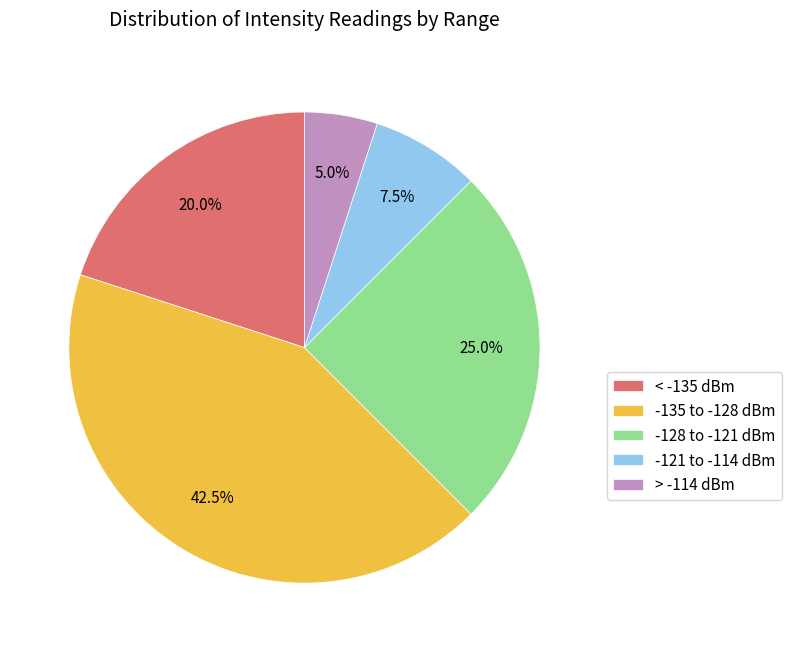

Rank the categories by value from lowest to highest.

> -114 dBm, -121 to -114 dBm, < -135 dBm, -128 to -121 dBm, -135 to -128 dBm